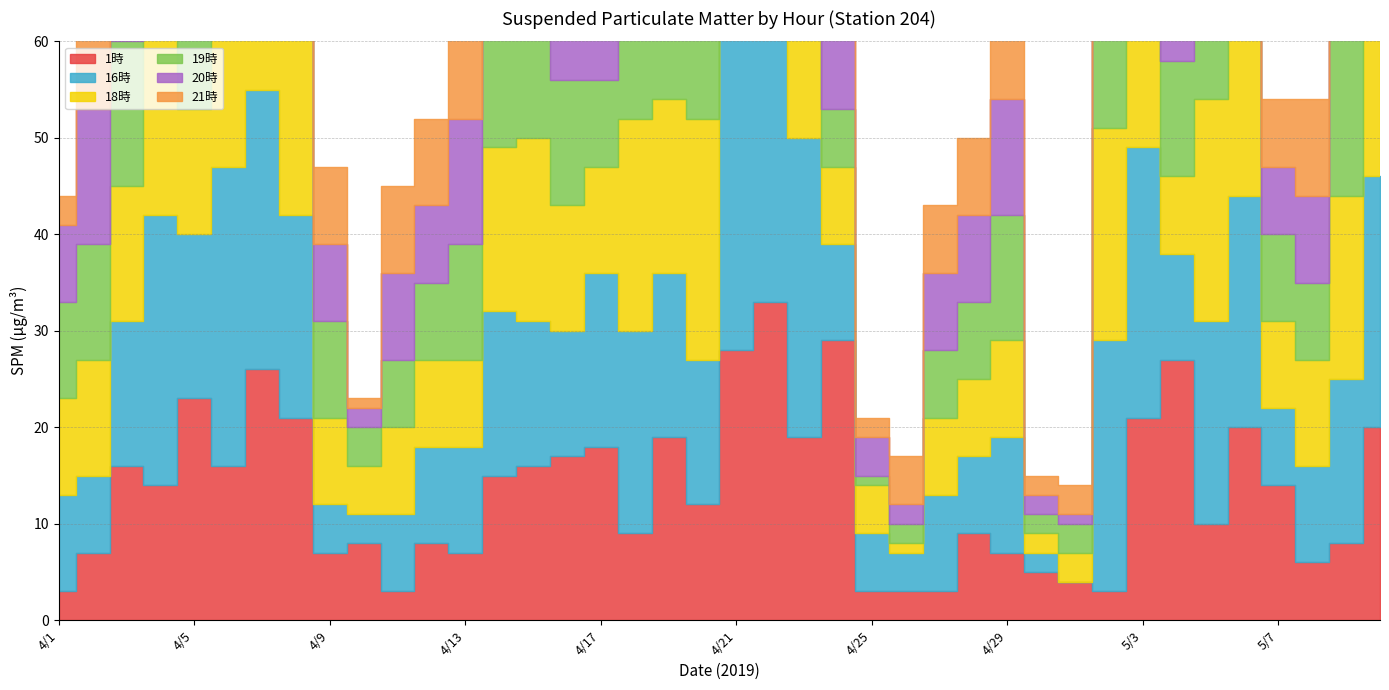

Reading left to right, transcribe all the data shown in this chart.

1時: 3	7	16	14	23	16	26	21	7	8	3	8	7	15	16	17	18	9	19	12	28	33	19	29	3	3	3	9	7	5	4	3	21	27	10	20	14	6	8	20
16時: 10	8	15	28	17	31	29	21	5	3	8	10	11	17	15	13	18	21	17	15	45	34	31	10	6	4	10	8	12	2	0	26	28	11	21	24	8	10	17	26
18時: 10	12	14	27	13	23	53	29	9	5	9	9	9	17	19	13	11	22	18	25	33	20	31	8	5	1	8	8	10	2	3	22	28	8	23	17	9	11	19	25
19時: 10	12	15	25	16	27	46	23	10	4	7	8	12	21	17	13	9	20	18	25	36	21	35	6	1	2	7	8	13	2	3	22	27	12	21	15	9	8	21	27
20時: 8	14	16	29	17	27	36	15	8	2	9	8	13	17	17	15	11	20	18	27	34	21	31	8	4	2	8	9	12	2	1	22	27	12	22	15	7	9	19	34
21時: 3	15	15	24	15	26	41	15	8	1	9	9	13	13	19	15	12	18	18	27	29	18	31	8	2	5	7	8	10	2	3	21	26	10	21	17	7	10	21	23